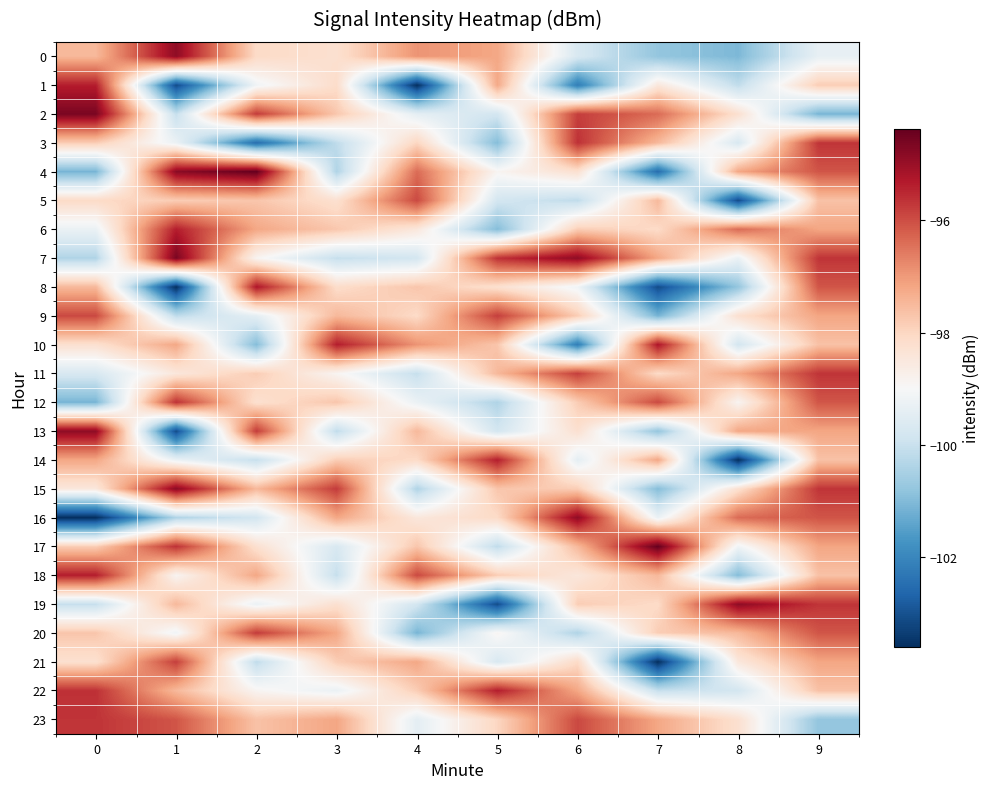

Reading left to right, transcribe all the data shown in this chart.

0: 0=-97.5	1=-94.9	2=-98.1	3=-98.2	4=-96.9	5=-97.2	6=-99.7	7=-100.8	8=-101.0	9=-99.3
1: 0=-95.4	1=-103.1	2=-99.2	3=-98.1	4=-103.6	5=-97.2	6=-102.2	7=-98.5	8=-100.1	9=-97.8
2: 0=-94.6	1=-100.1	2=-95.8	3=-97.7	4=-99.4	5=-99.8	6=-95.8	7=-96.4	8=-98.2	9=-101.1
3: 0=-97.8	1=-99.3	2=-102.5	3=-100.1	4=-98.0	5=-101.0	6=-95.6	7=-97.5	8=-99.7	9=-95.7
4: 0=-101.1	1=-94.8	2=-94.4	3=-100.4	4=-96.4	5=-98.9	6=-98.2	7=-102.5	8=-97.2	9=-96.1
5: 0=-98.1	1=-97.8	2=-97.7	3=-98.2	4=-95.9	5=-99.8	6=-100.1	7=-97.5	8=-103.1	9=-97.6
6: 0=-99.3	1=-95.4	2=-97.2	3=-97.7	4=-98.5	5=-101.0	6=-97.8	7=-98.1	8=-96.4	9=-97.2
7: 0=-100.4	1=-94.6	2=-98.9	3=-100.1	4=-99.8	5=-95.6	6=-94.9	7=-97.2	8=-99.3	9=-95.7
8: 0=-97.5	1=-103.6	2=-95.3	3=-98.1	4=-97.7	5=-98.2	6=-99.2	7=-103.1	8=-100.8	9=-96.1
9: 0=-95.9	1=-100.1	2=-99.4	3=-97.5	4=-98.1	5=-95.8	6=-97.8	7=-101.1	8=-98.2	9=-97.2
10: 0=-98.2	1=-97.2	2=-101.0	3=-95.4	4=-96.9	5=-97.7	6=-102.2	7=-95.3	8=-99.8	9=-97.6
11: 0=-99.7	1=-98.5	2=-97.8	3=-98.9	4=-100.1	5=-97.5	6=-95.8	7=-98.1	8=-97.2	9=-95.7
12: 0=-101.1	1=-95.6	2=-98.2	3=-97.7	4=-99.3	5=-100.4	6=-97.8	7=-95.9	8=-98.9	9=-96.1
13: 0=-94.9	1=-103.1	2=-95.8	3=-100.1	4=-97.5	5=-99.8	6=-98.2	7=-100.8	8=-97.2	9=-97.2
14: 0=-97.2	1=-99.3	2=-100.1	3=-97.8	4=-98.1	5=-95.4	6=-99.4	7=-97.2	8=-103.6	9=-97.6
15: 0=-98.5	1=-94.8	2=-97.5	3=-95.8	4=-100.4	5=-97.7	6=-97.8	7=-101.0	8=-98.2	9=-95.7
16: 0=-103.6	1=-100.4	2=-99.8	3=-97.2	4=-98.5	5=-98.1	6=-94.9	7=-99.3	8=-96.4	9=-96.1
17: 0=-97.8	1=-95.6	2=-98.2	3=-99.7	4=-97.7	5=-100.1	6=-97.5	7=-94.4	8=-99.2	9=-97.2
18: 0=-95.4	1=-98.9	2=-97.2	3=-100.1	4=-95.9	5=-97.8	6=-98.5	7=-97.5	8=-101.0	9=-97.6
19: 0=-100.1	1=-97.5	2=-99.3	3=-98.2	4=-99.8	5=-103.1	6=-97.8	7=-98.1	8=-94.9	9=-95.7
20: 0=-97.7	1=-99.2	2=-95.8	3=-97.2	4=-101.1	5=-98.9	6=-100.4	7=-97.8	8=-97.5	9=-96.1
21: 0=-98.2	1=-95.8	2=-100.1	3=-97.8	4=-97.2	5=-99.7	6=-98.1	7=-103.6	8=-98.5	9=-97.2
22: 0=-95.6	1=-97.5	2=-98.9	3=-99.3	4=-97.8	5=-95.4	6=-97.2	7=-100.1	8=-99.8	9=-97.6
23: 0=-95.7	1=-96.1	2=-97.6	3=-97.2	4=-99.4	5=-98.0	6=-95.9	7=-97.2	8=-98.2	9=-100.8